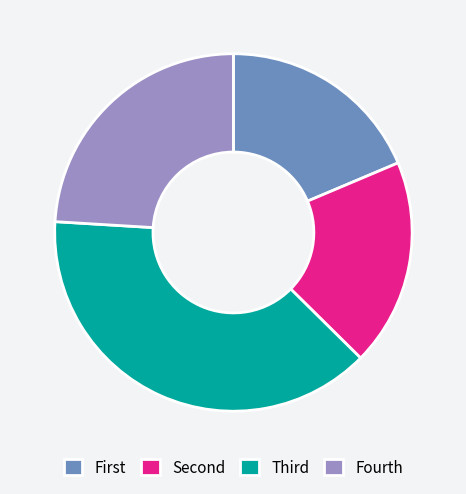

Is there a majority slice in this chart?

No